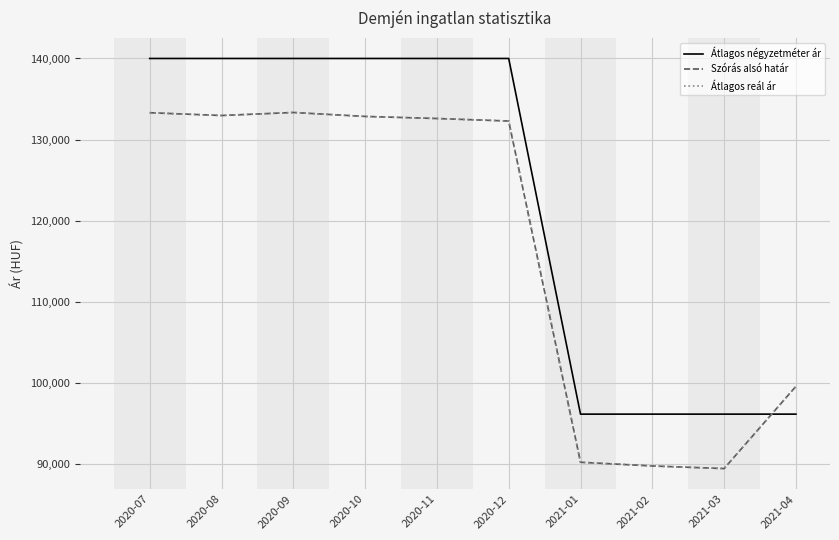

Where do Átlagos négyzetméter ár and Átlagos reál ár first cross each other?

2021-03 and 2021-04